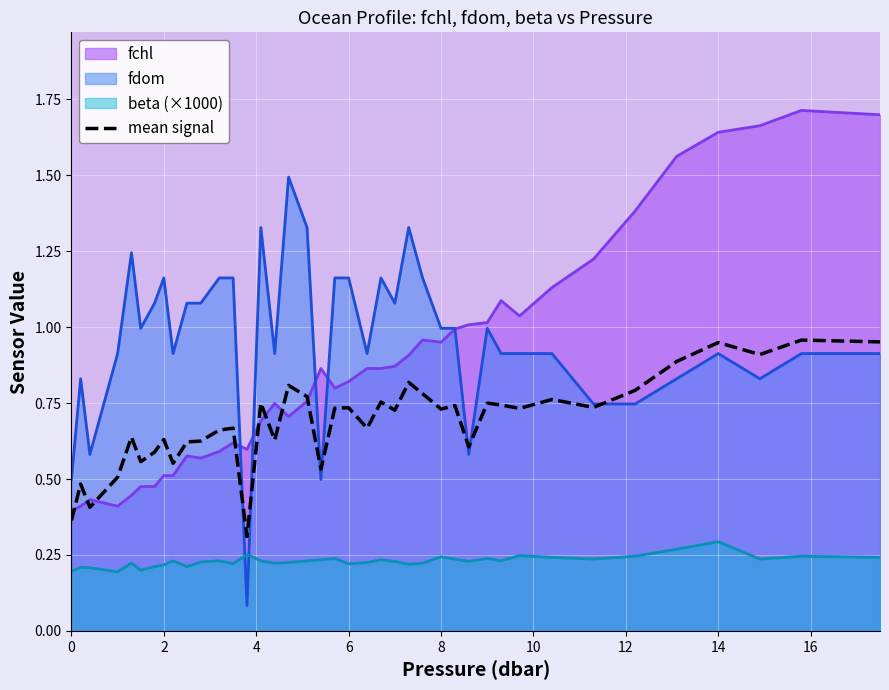

True or false: beta (×1000) and fchl cross at least once.

False